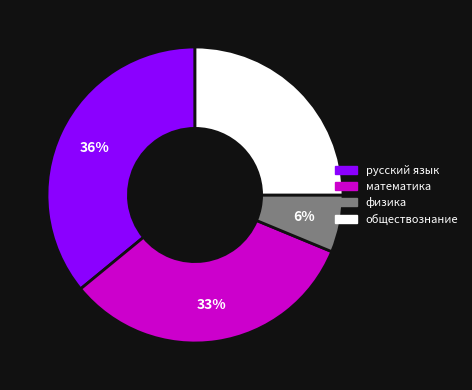

What is the ratio of the value at русский язык to the value at обществознание?

1.4